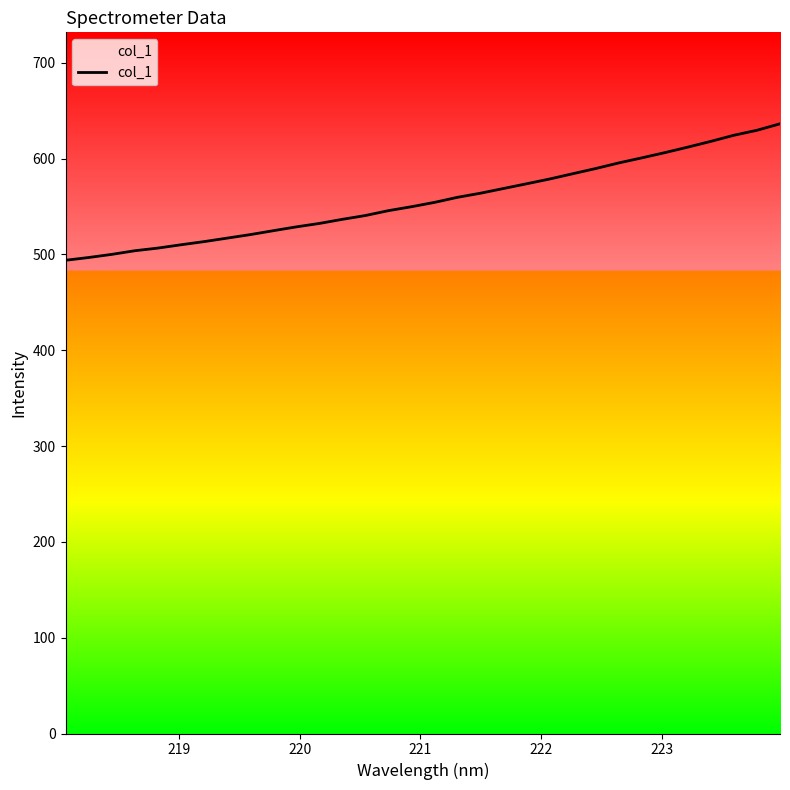

What is the difference between the maximum and minimum values?

142.5